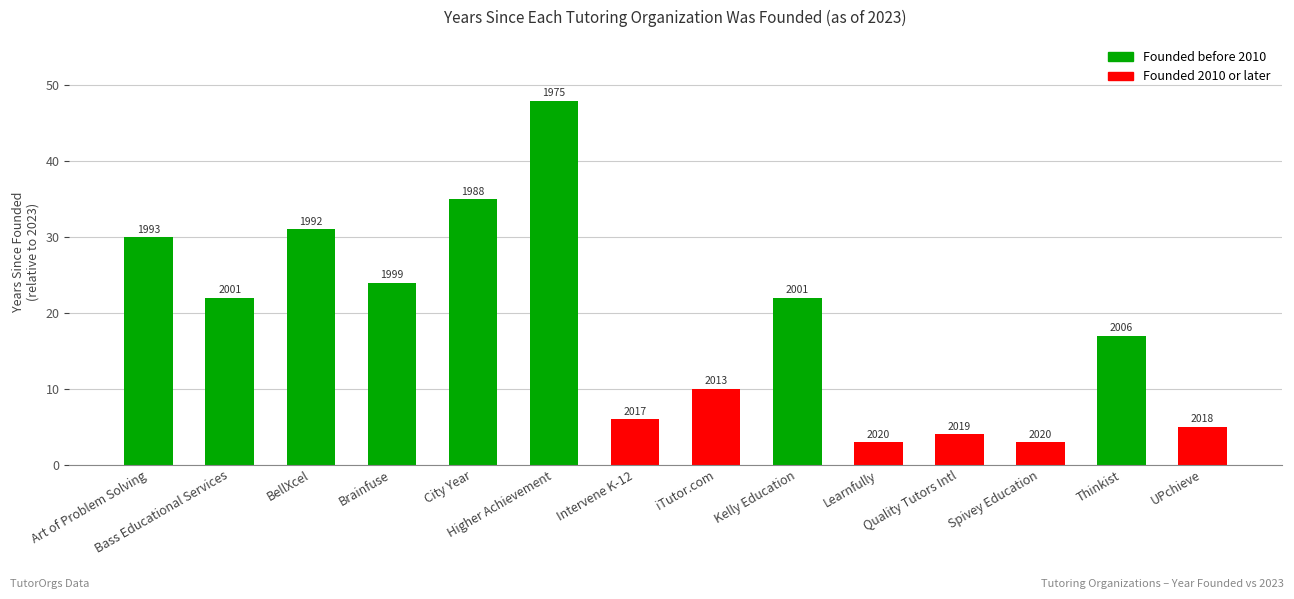

How many bars are there in total?

14